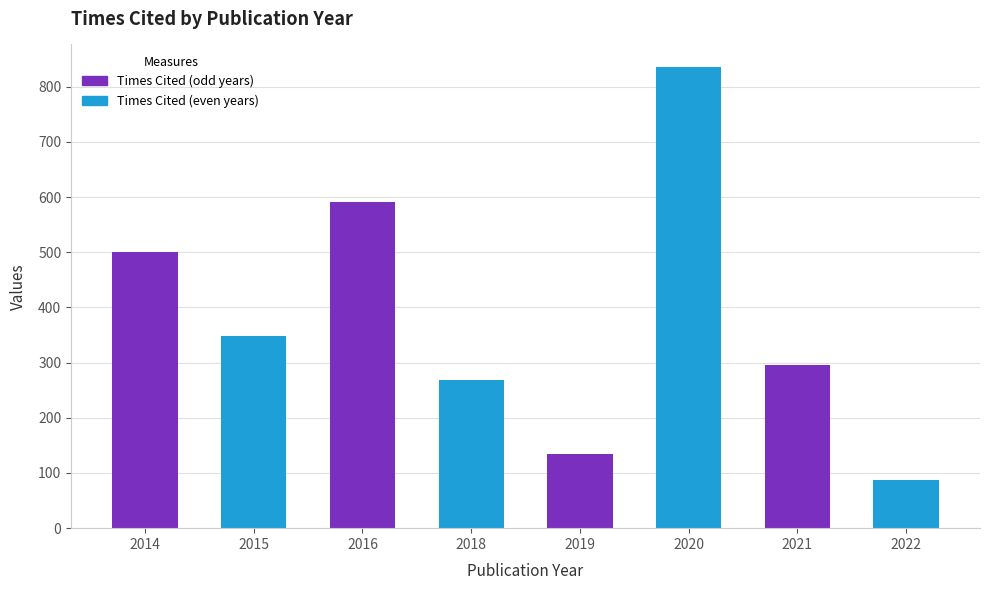

Reading left to right, extract all data points from this chart.

501	348	592	268	134	835	296	88